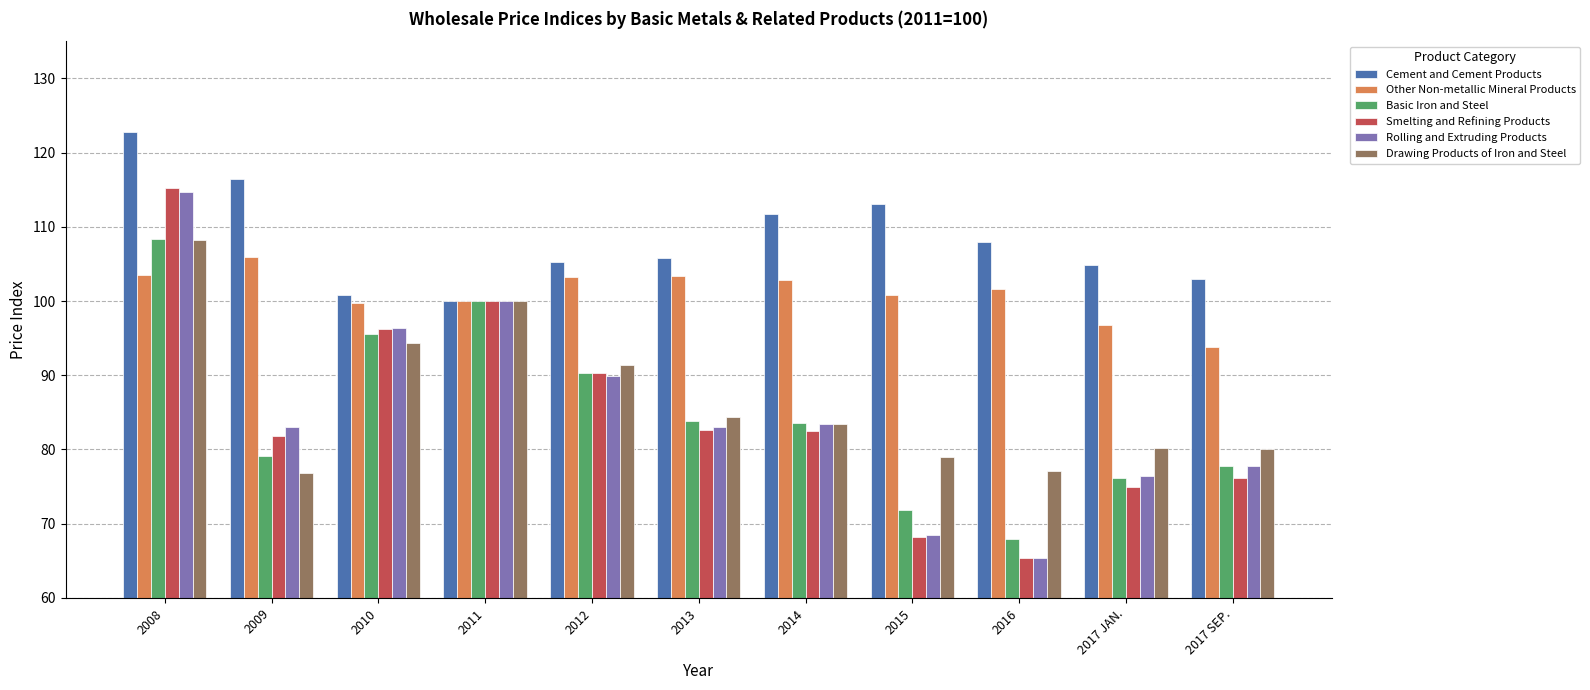

The Other Non-metallic Mineral Products series shows 166.9 at 2014. True or false?

False